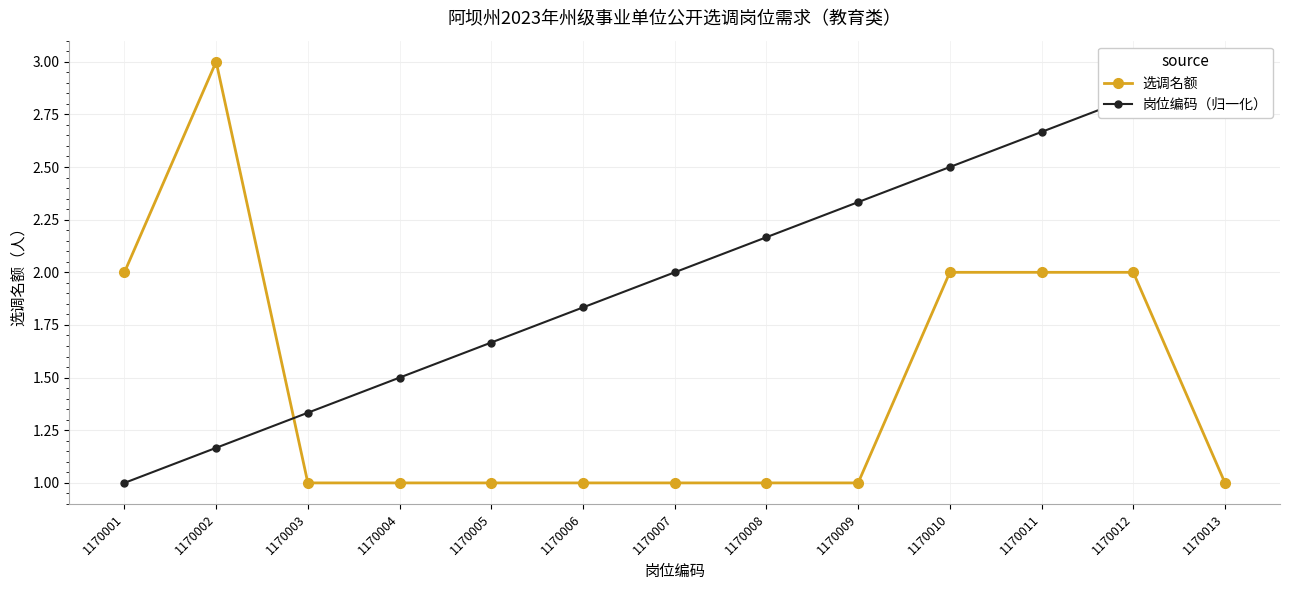

How many intersections are there between 岗位编码（归一化） and 选调名额?

1